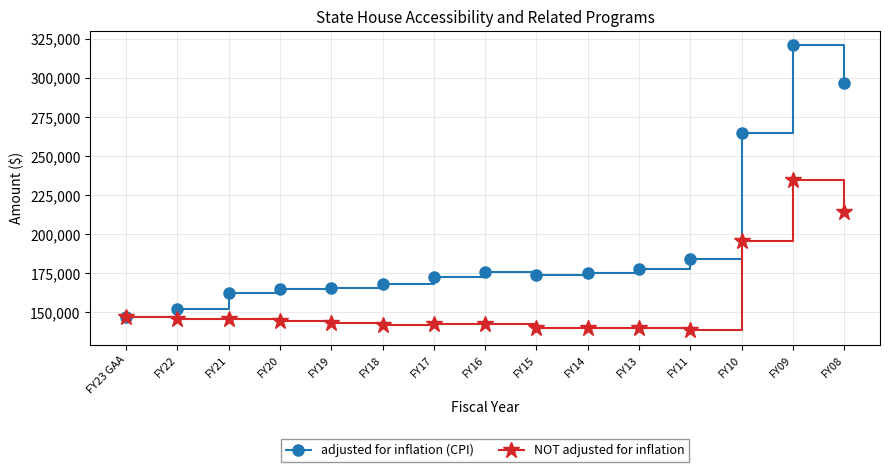

Read the adjusted for inflation (CPI) value at FY08.

296989